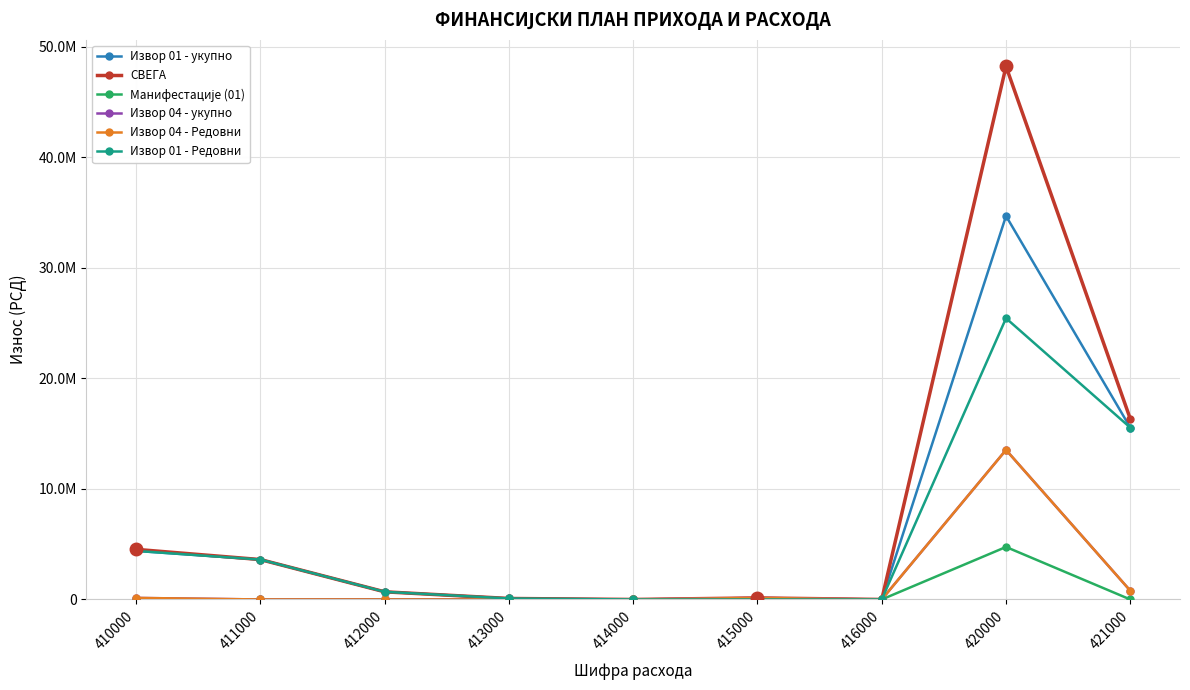

True or false: Извор 01 - укупно and СВЕГА intersect in this chart.

False